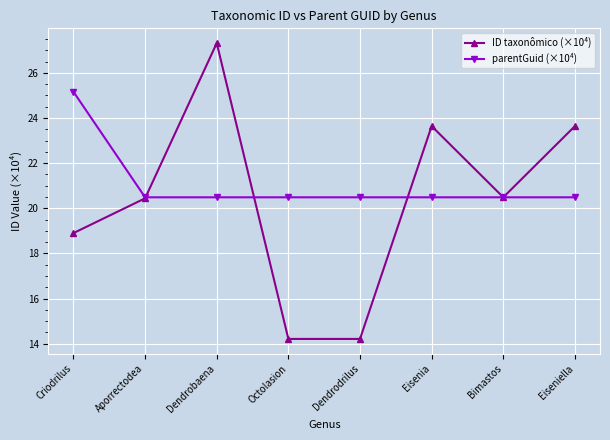

How many interior local peaks does the ID taxonômico (×10⁴) series have?

2